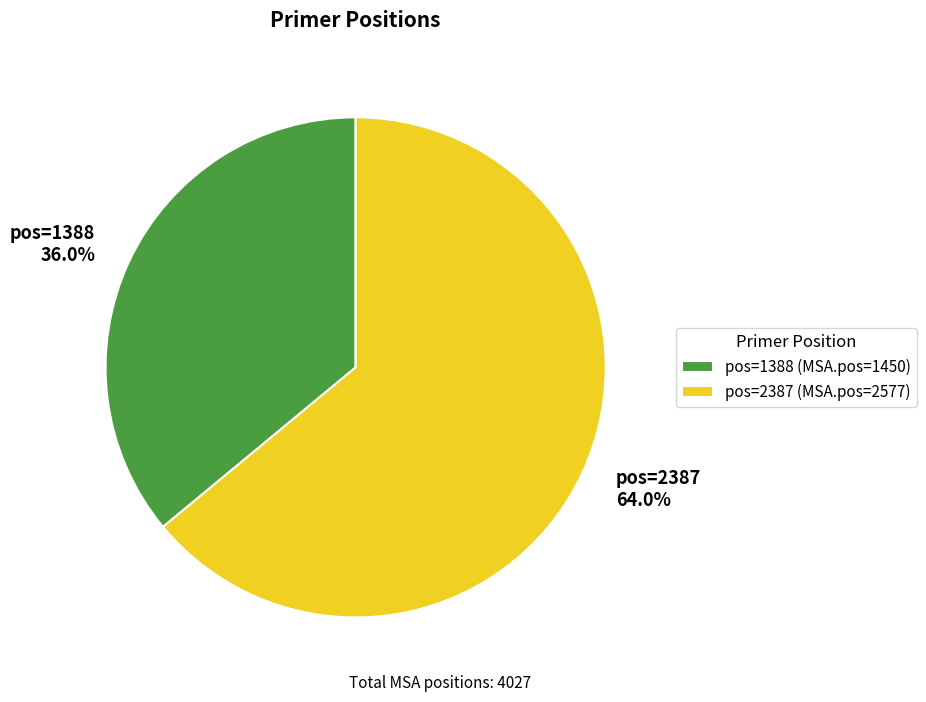

Approximately how many times larger is the value at pos=1388 36.0% compared to pos=2387 64.0%?

0.6